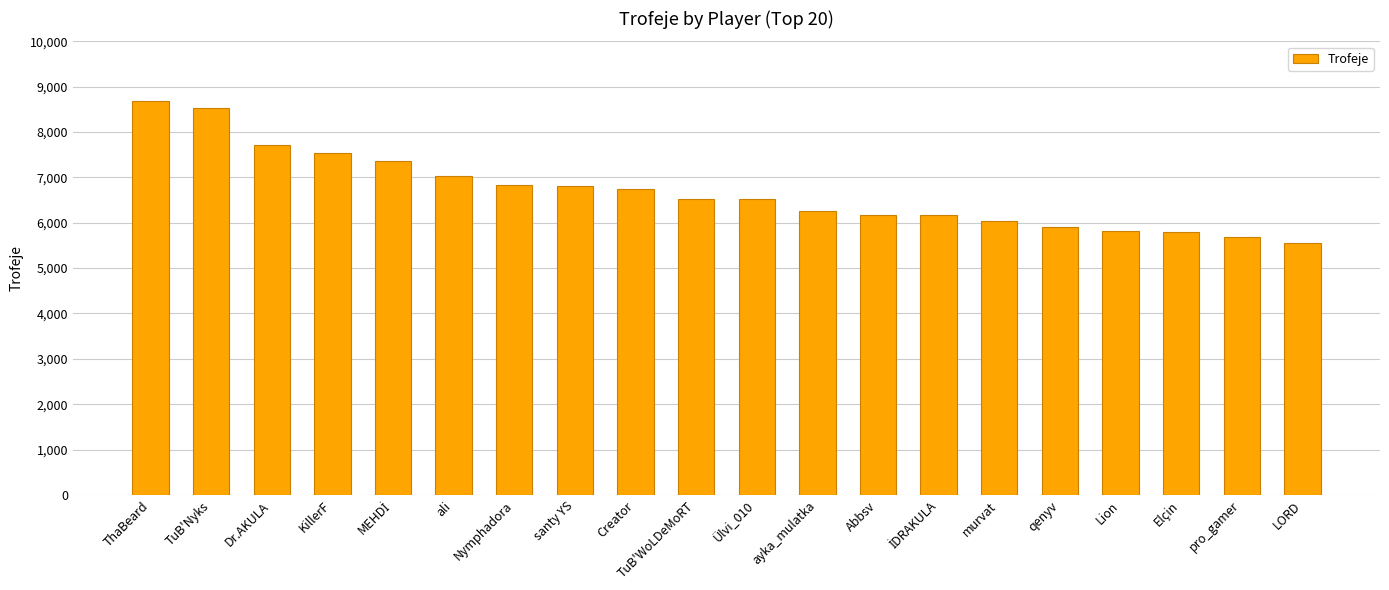

Which label corresponds to the smallest value in the chart?

LORD